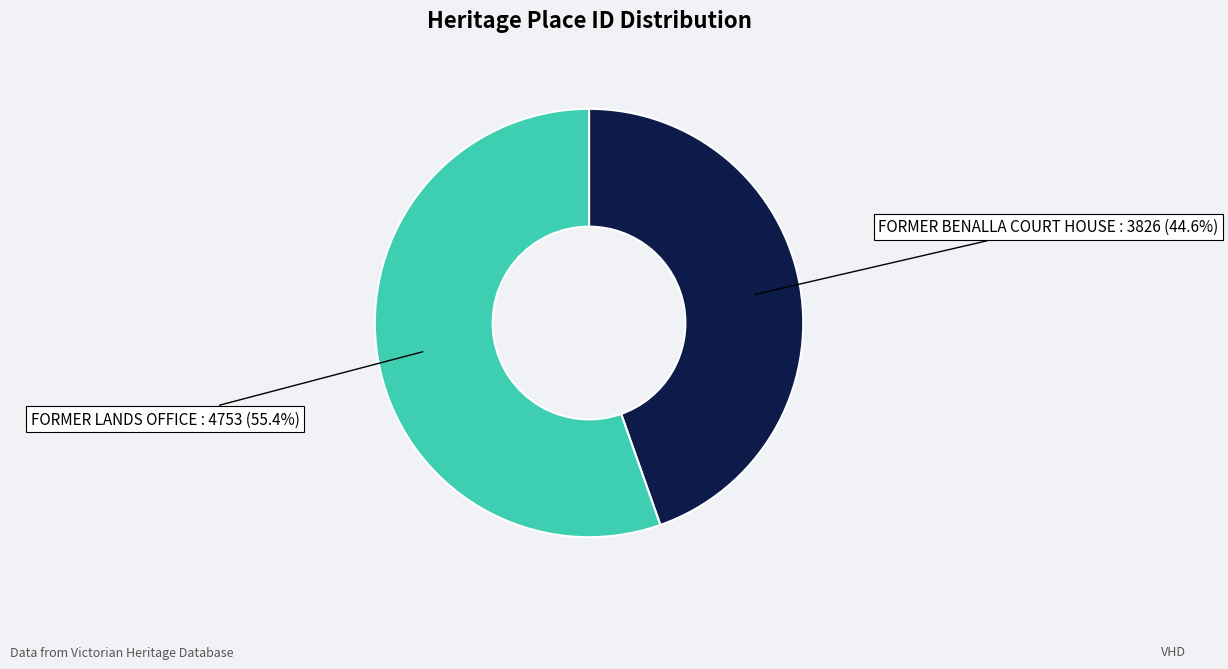

Does any single category account for the majority?

Yes